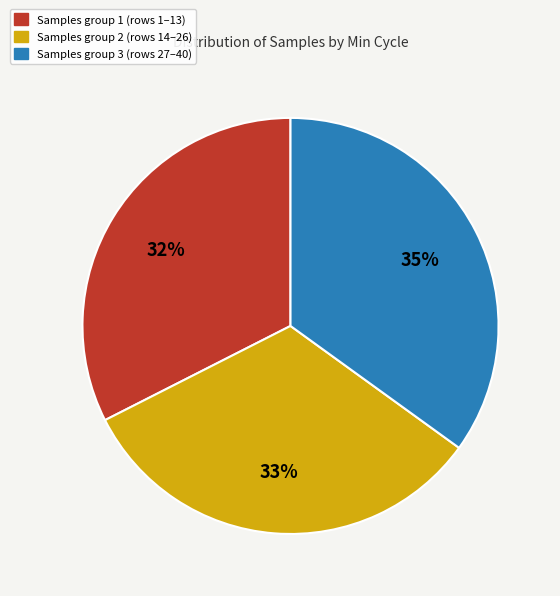

Is there any slice that represents more than half of the pie?

No